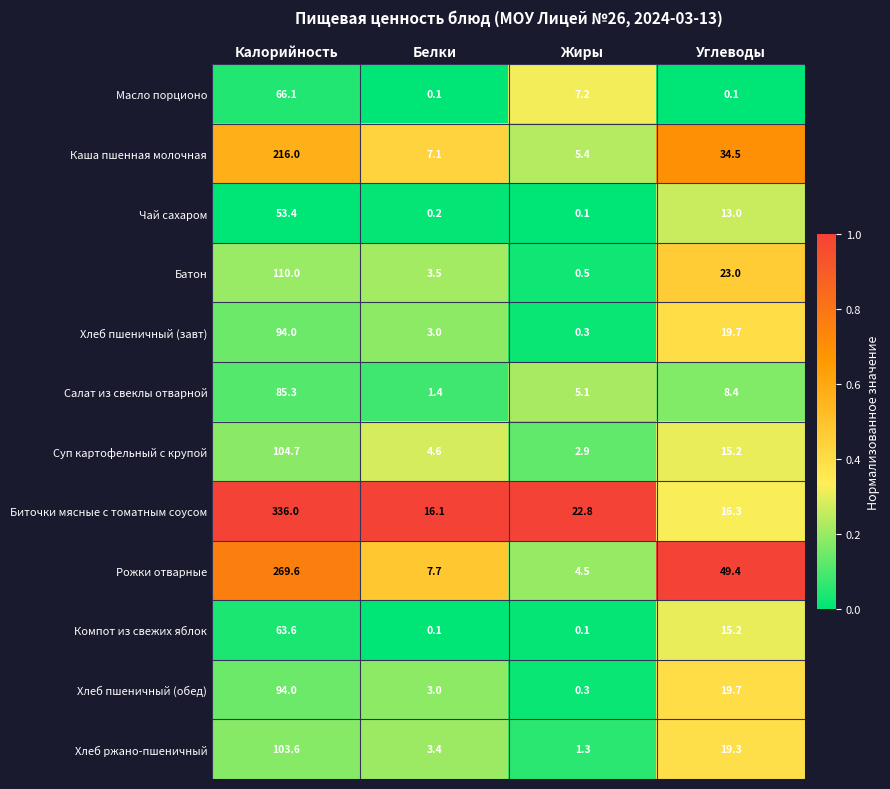

Is it true that Батон equals 6.1 at Белки?

False